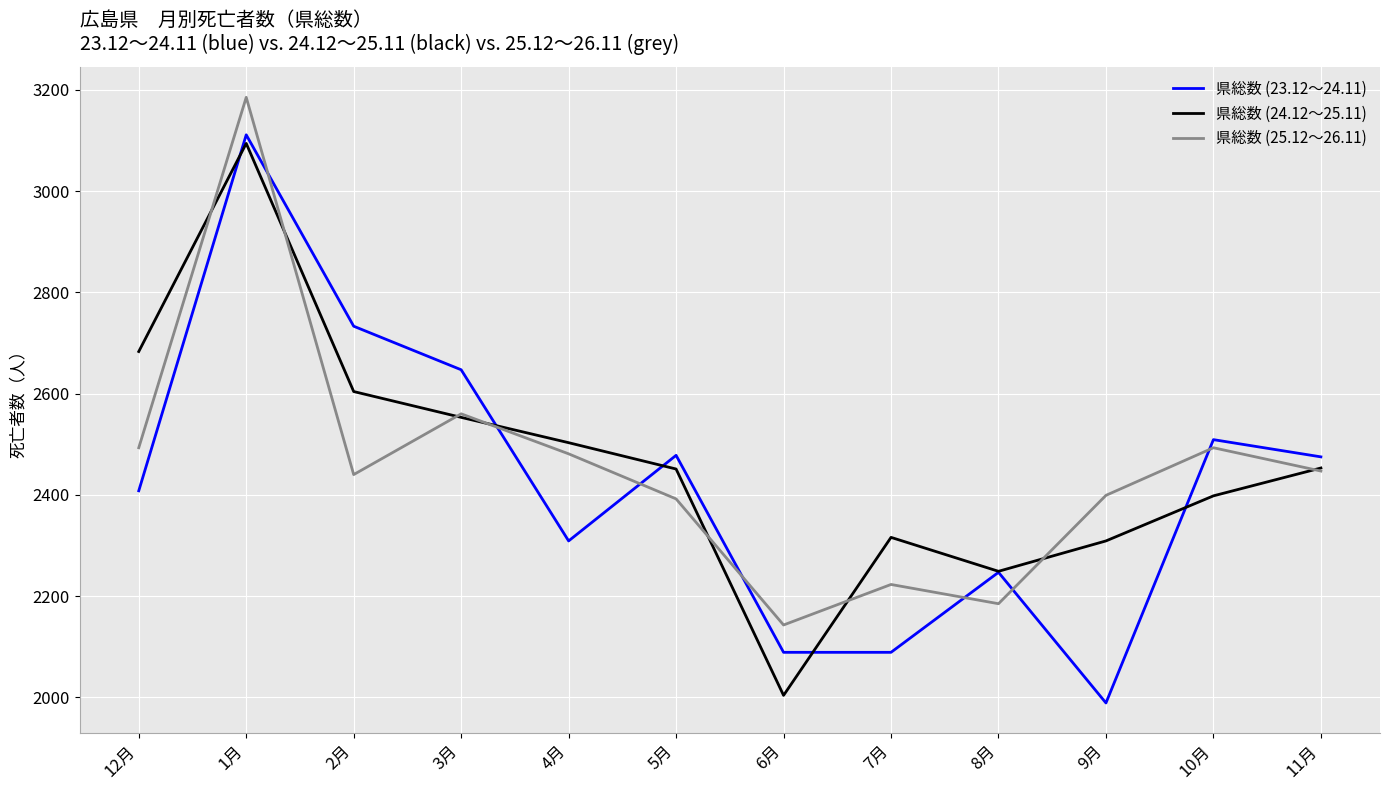

What is the greatest value displayed?

3185